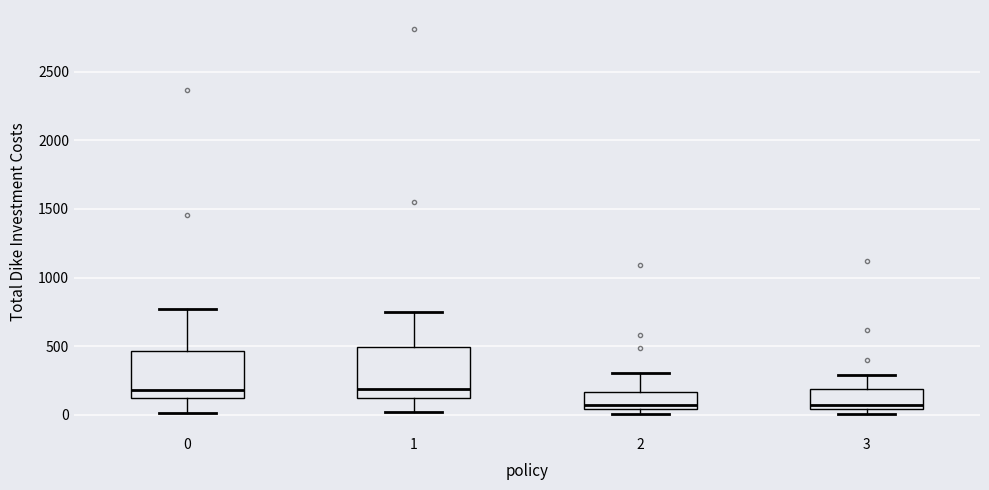

Reading left to right, read every box against the y-axis: the position of its median line, the range the box covers, and the ends of its whiskers. The values are not printed on the chart, so give them approximately, as read against the axis.

0: median 200, box 100 to 450, whiskers 0 to 750
1: median 200, box 100 to 500, whiskers 0 to 750
2: median 100, box 50 to 150, whiskers 0 to 300
3: median 50 (just above the box's lower edge), box 50 to 200, whiskers 0 to 300